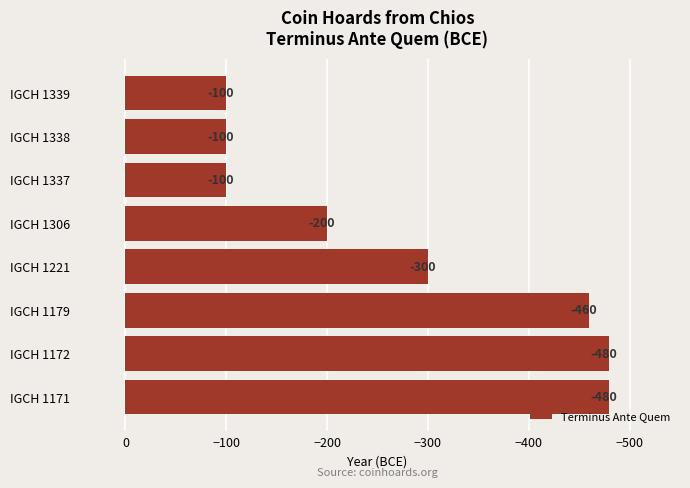

Is it true that the value at IGCH 1337 is -100?

True